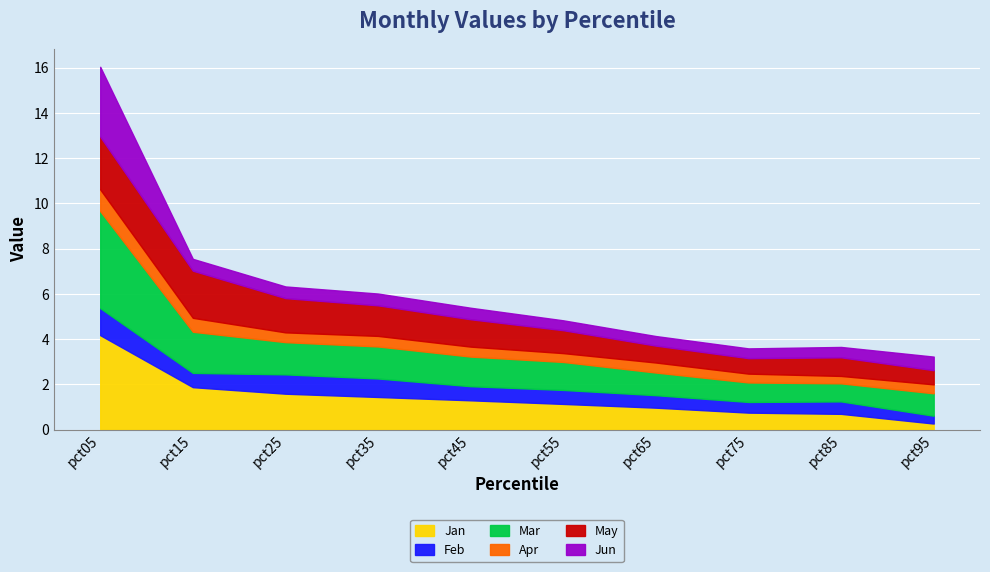

List the series in order of their peak value, highest first.

Mar, Jan, Jun, May, Feb, Apr